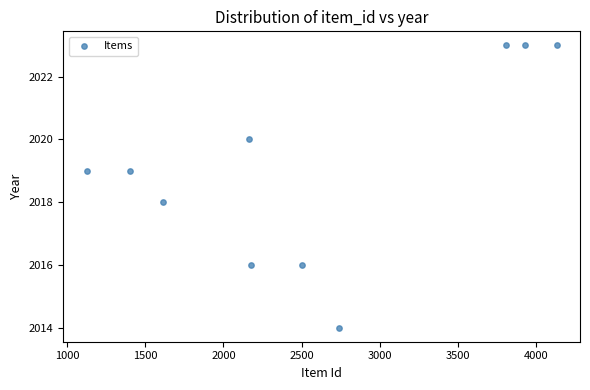

What is the average Y value?

2019